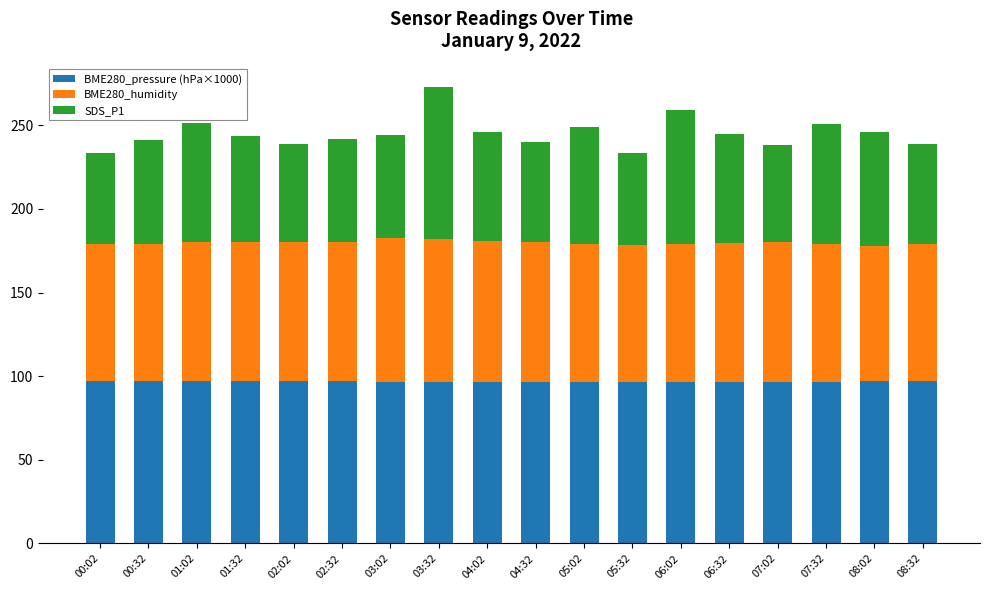

The value of BME280_pressure (hPa×1000) at 03:02 is 96.8. True or false?

True